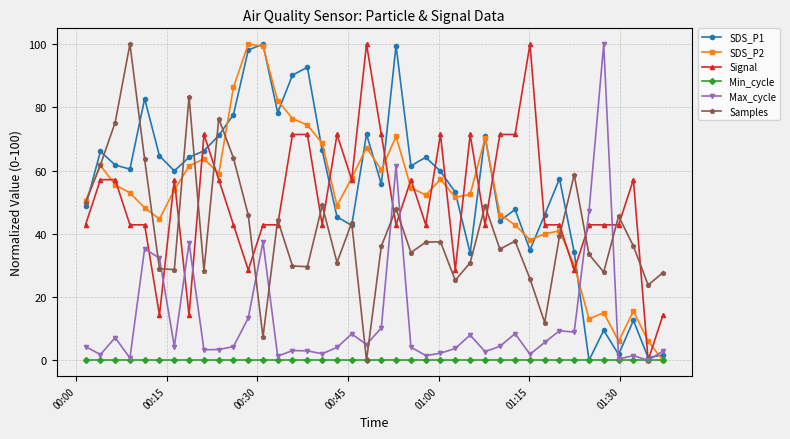

In Max_cycle, how many points are higher than both neighbors (excluding endpoints)?

12